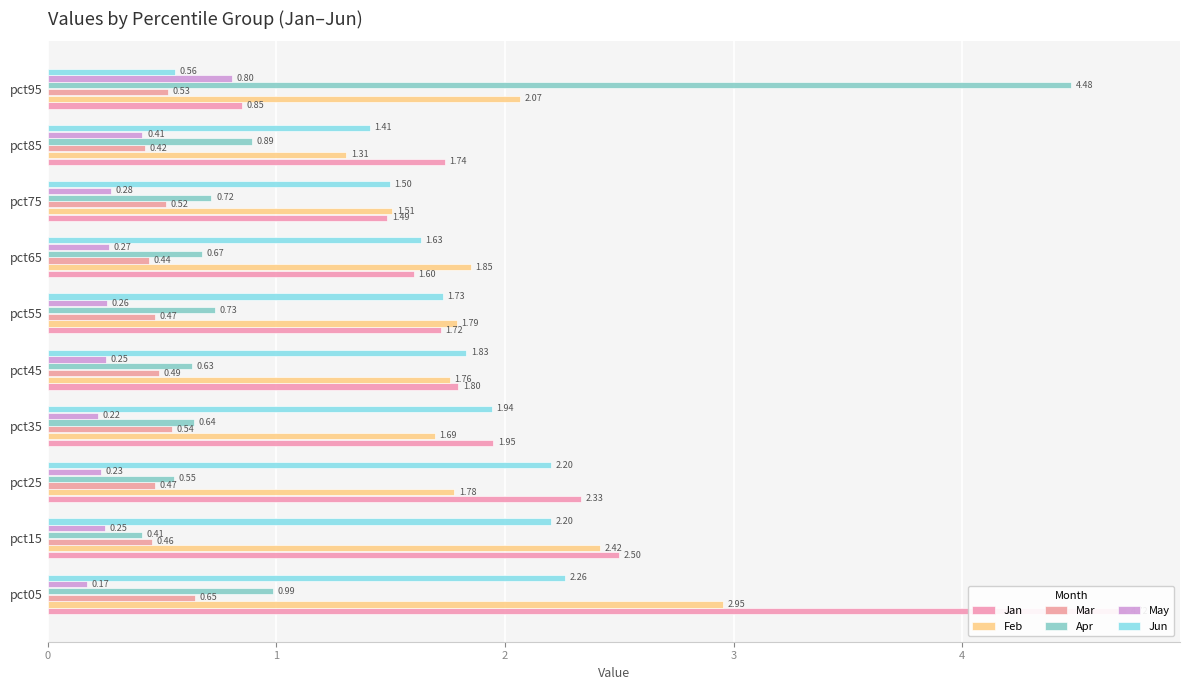

The value of Mar at pct25 is 0.7. True or false?

False